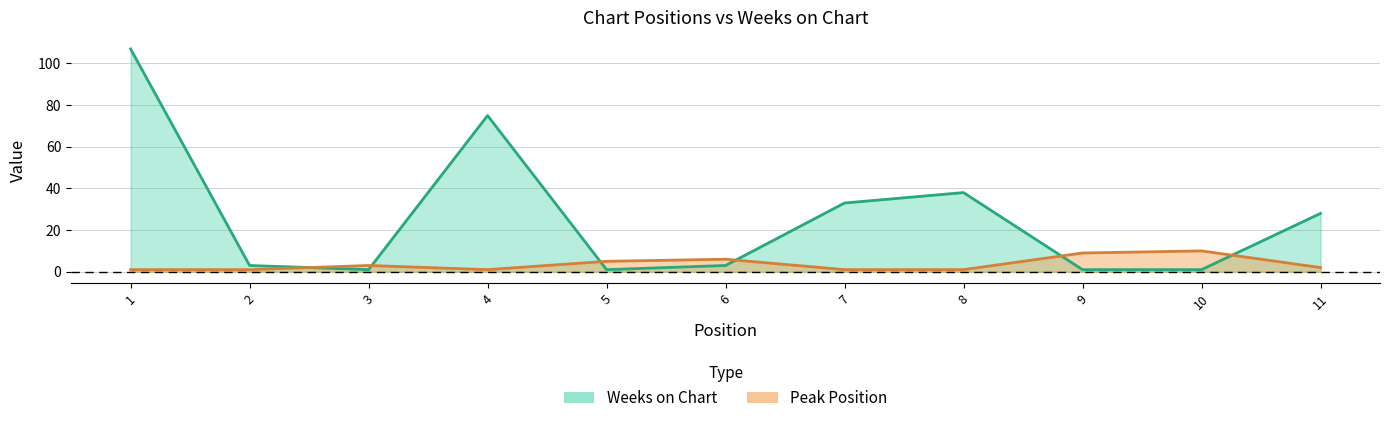

At which category does Peak Position reach its first local valley?

4